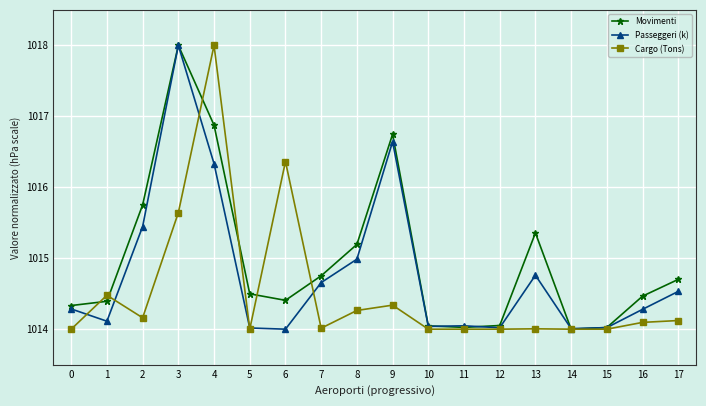

Between 5 and 14, which series saw the biggest shift?

Movimenti